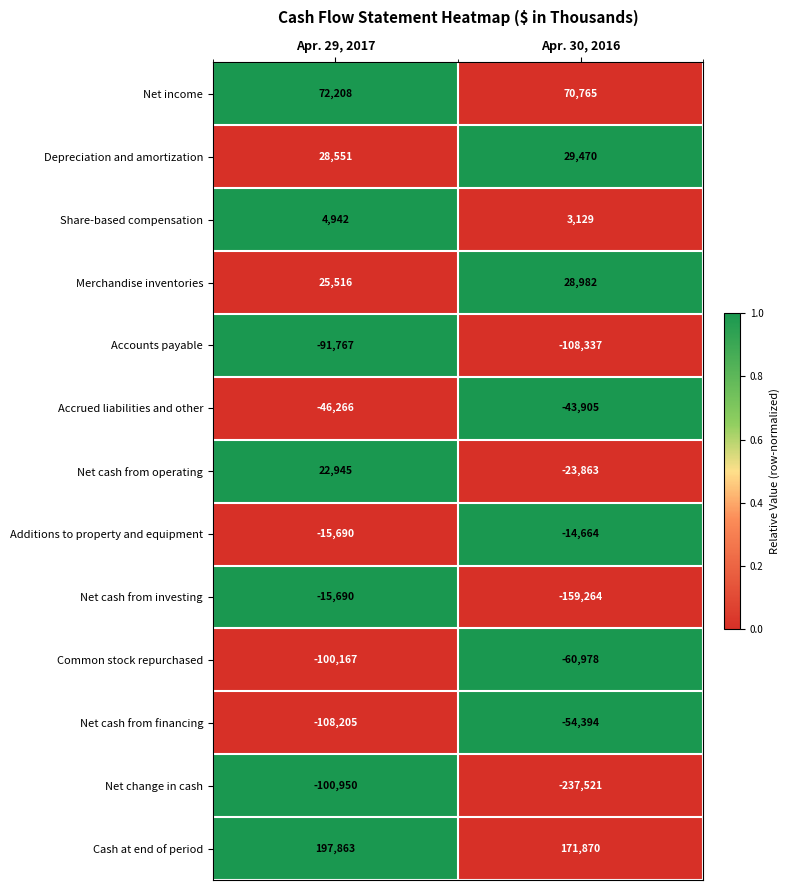

At how many categories does at least one series exceed 0?

2